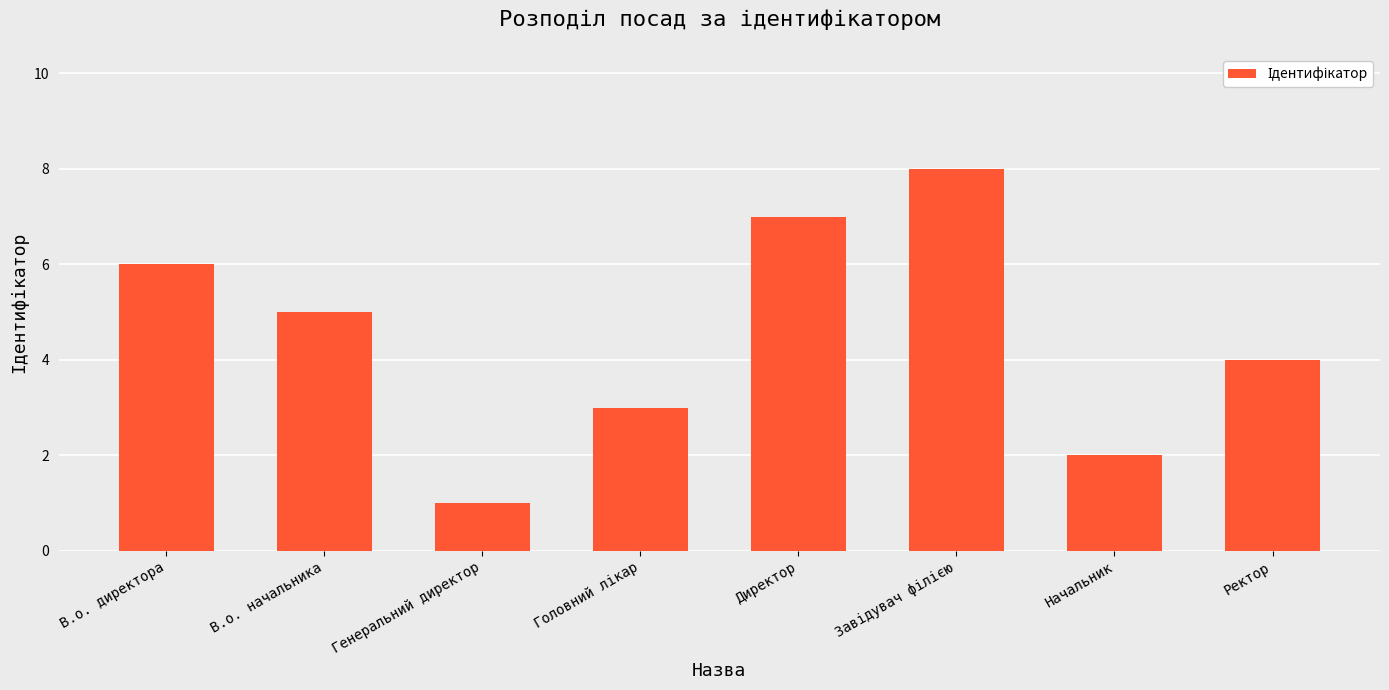

At which label is the value closest to 4?

Ректор